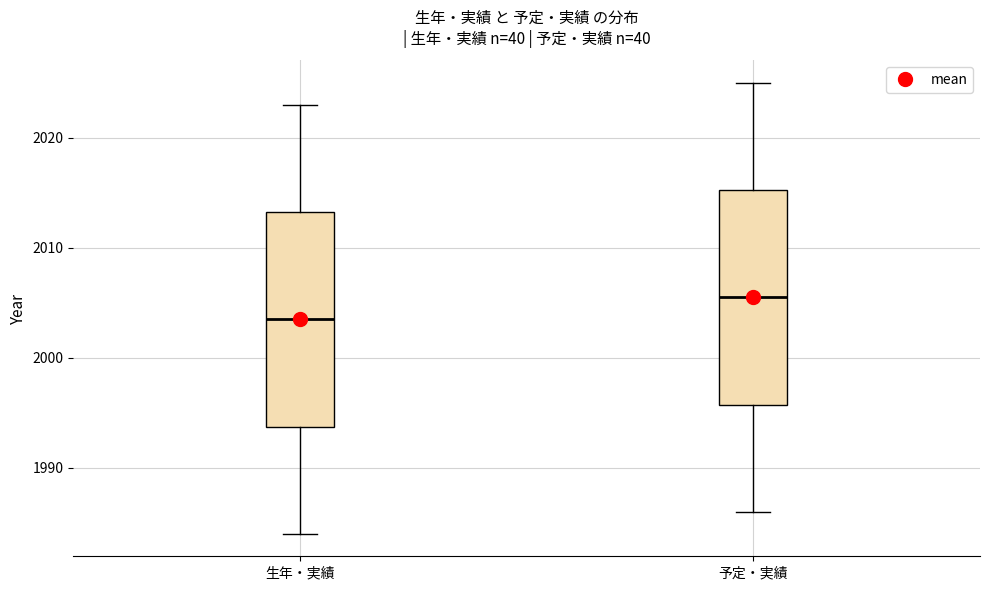

Reading left to right, read every box against the y-axis: the position of its median line, the range the box covers, and the ends of its whiskers. The values are not printed on the chart, so give them approximately, as read against the axis.

生年・実績: median 2004, box 1994 to 2013, whiskers 1984 to 2023
予定・実績: median 2006, box 1996 to 2015, whiskers 1986 to 2025